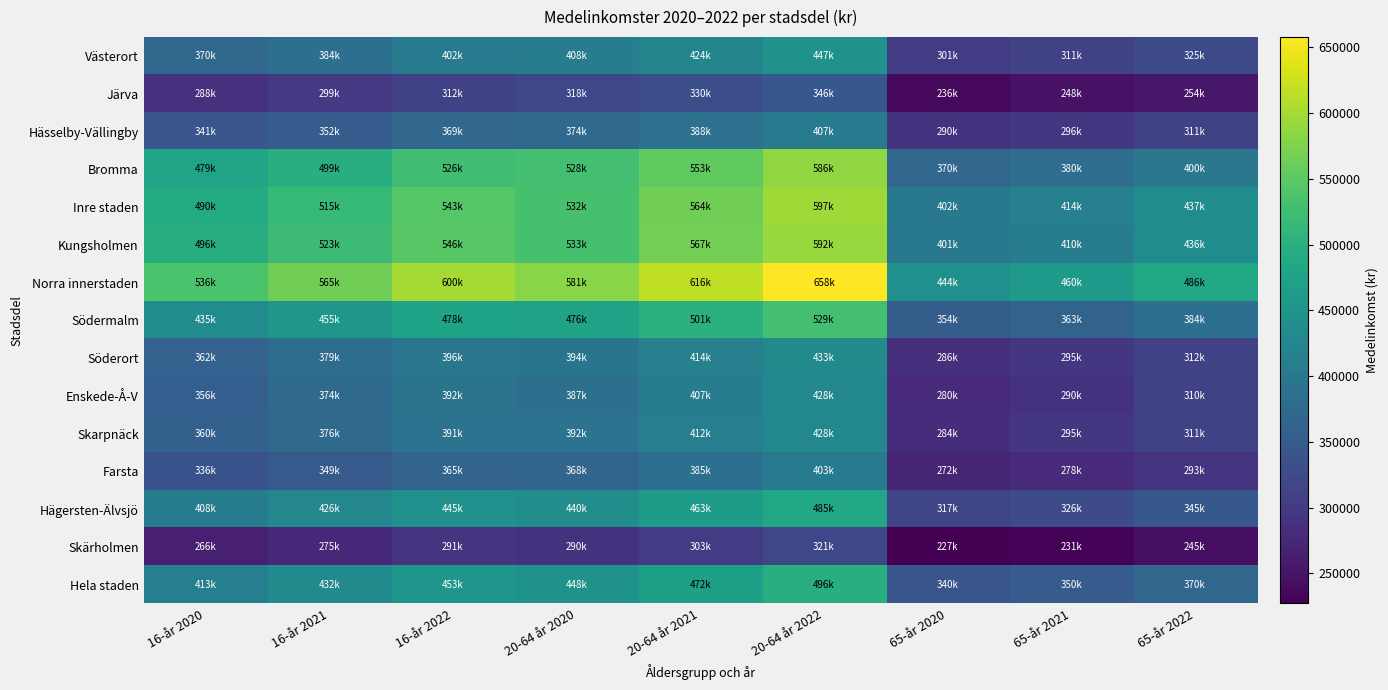

What is the total value across all series at 20-64 år 2021?

6800100